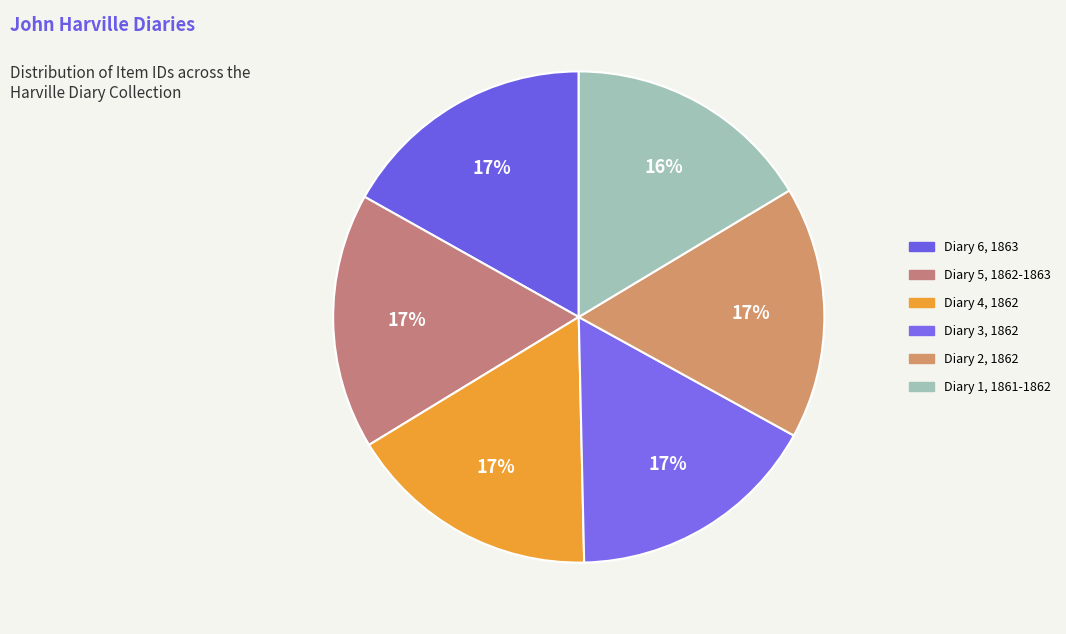

Count the number of slices in the pie.

6